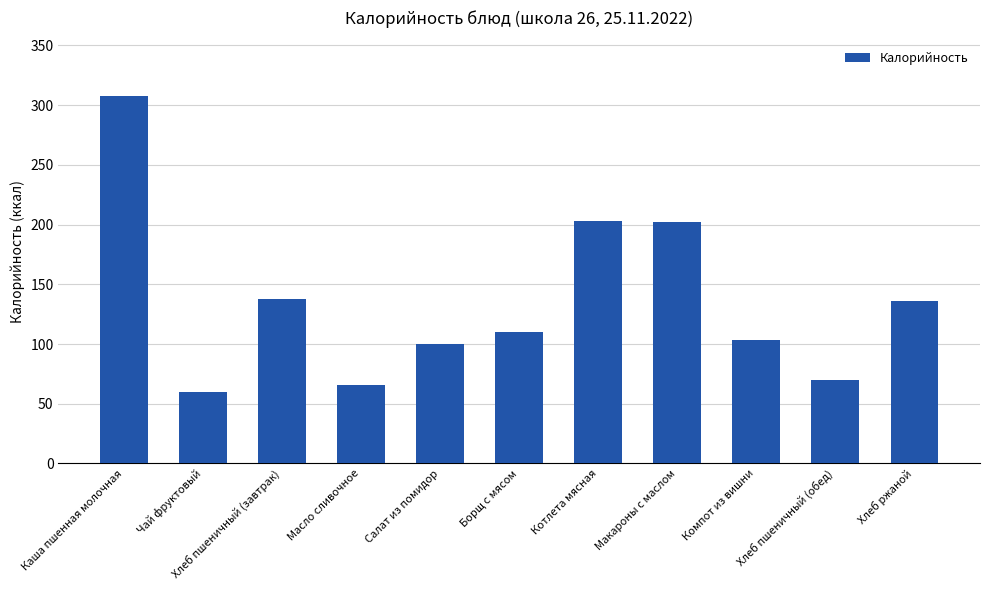

How many categories are shown in the chart?

11